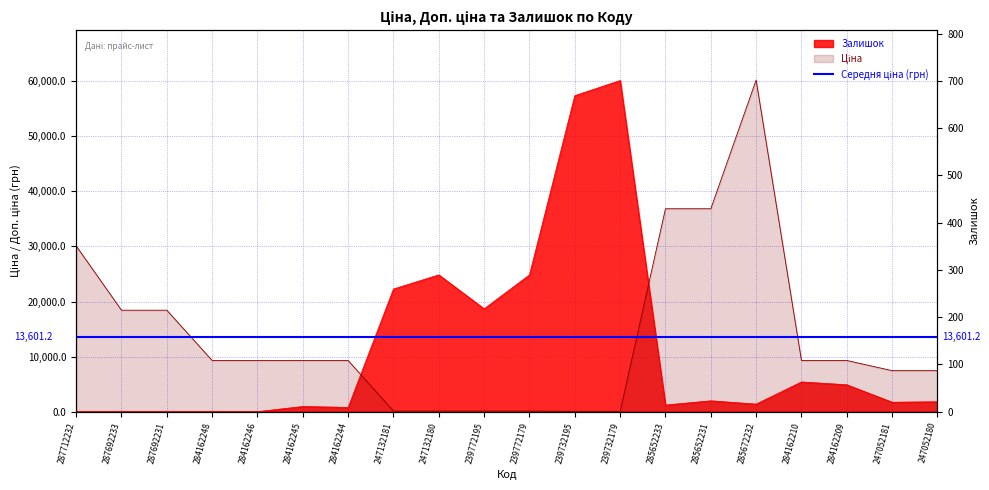

The value of Ціна at 284162245 is 9290.5. True or false?

True